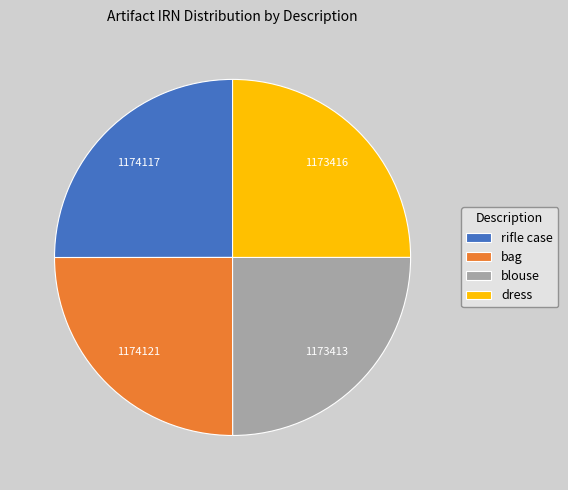

Approximately how many times larger is the value at dress compared to blouse?

1.0